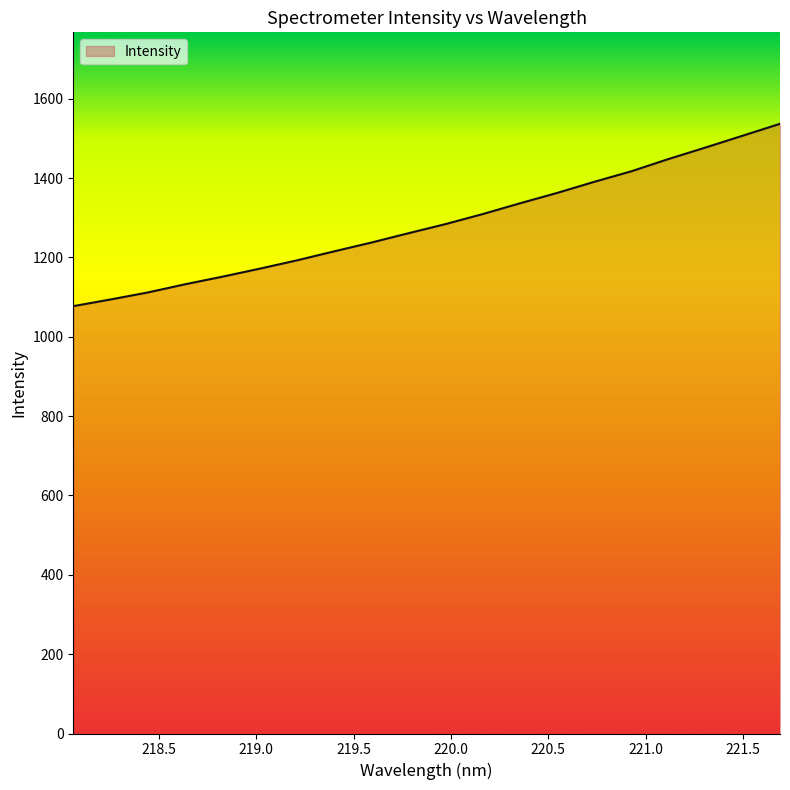

What is the difference between the maximum and minimum values?

459.7